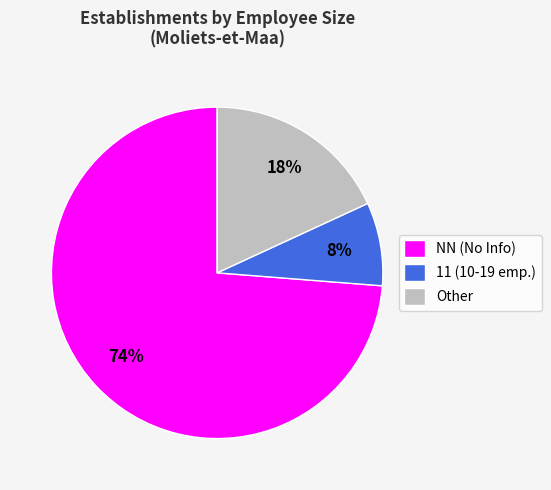

To the nearest percent, what portion does 11 (10-19 emp.) represent?

8%